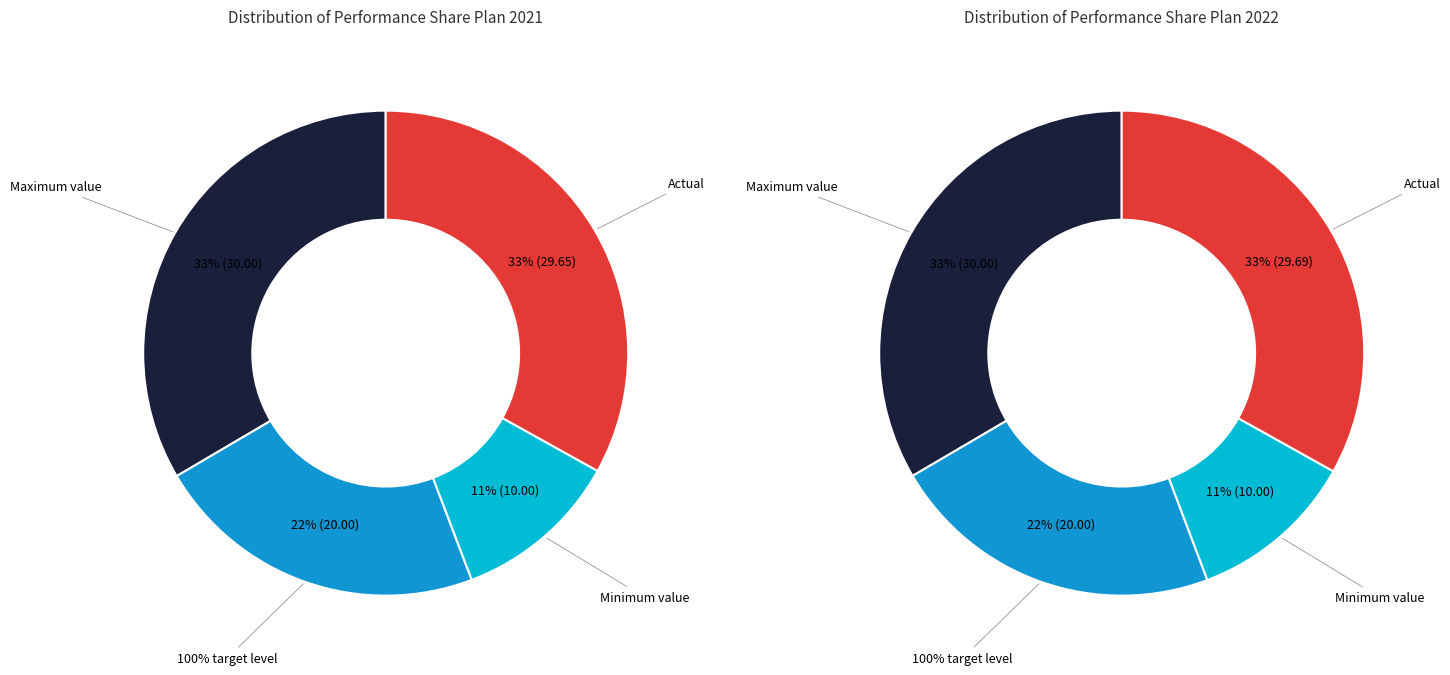

To the nearest percent, what is the average slice percentage?

25%